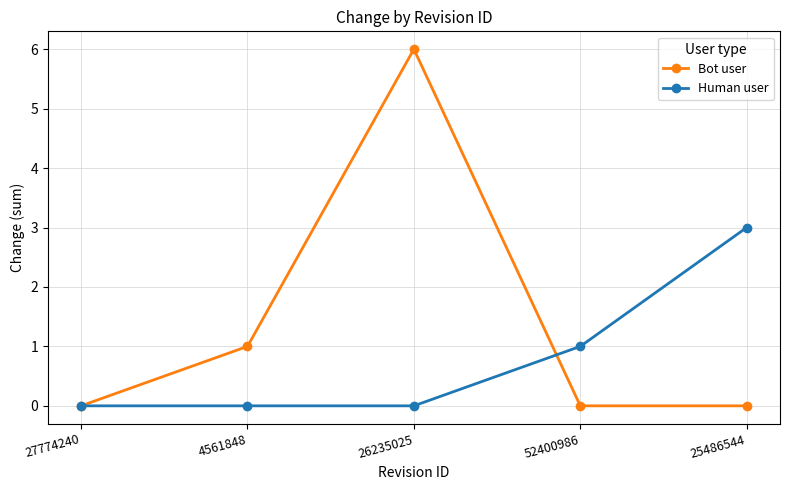

Rank the series at 52400986 from highest to lowest value.

Human user, Bot user